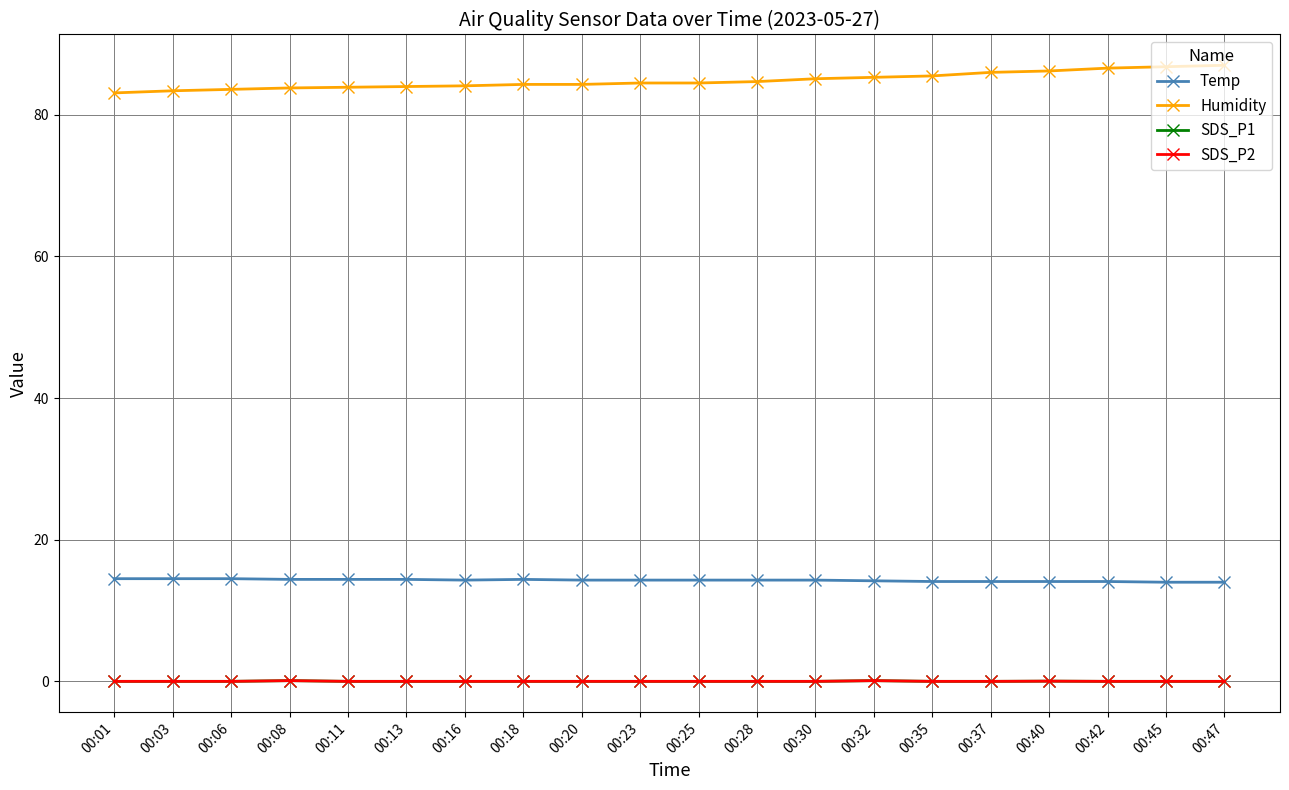

Rank the categories by SDS_P1 value from highest to lowest.

00:08, 00:32, 00:40, 00:01, 00:03, 00:06, 00:11, 00:13, 00:16, 00:18, 00:20, 00:23, 00:25, 00:28, 00:30, 00:35, 00:37, 00:42, 00:45, 00:47